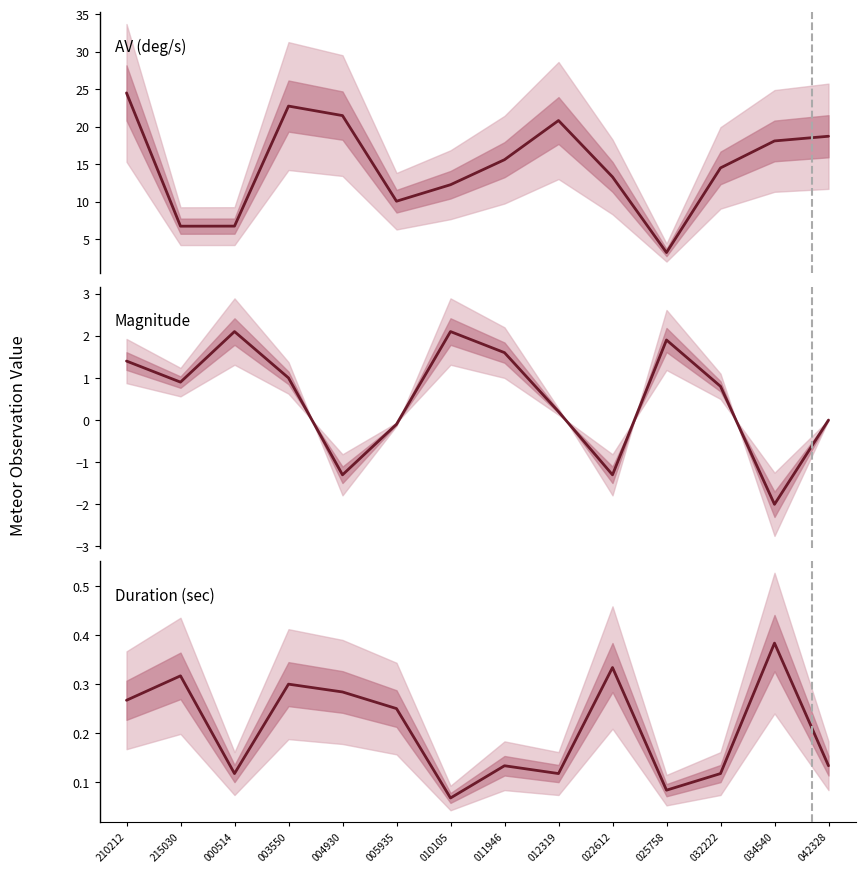

What is the label of the 4th point from the left?

003550